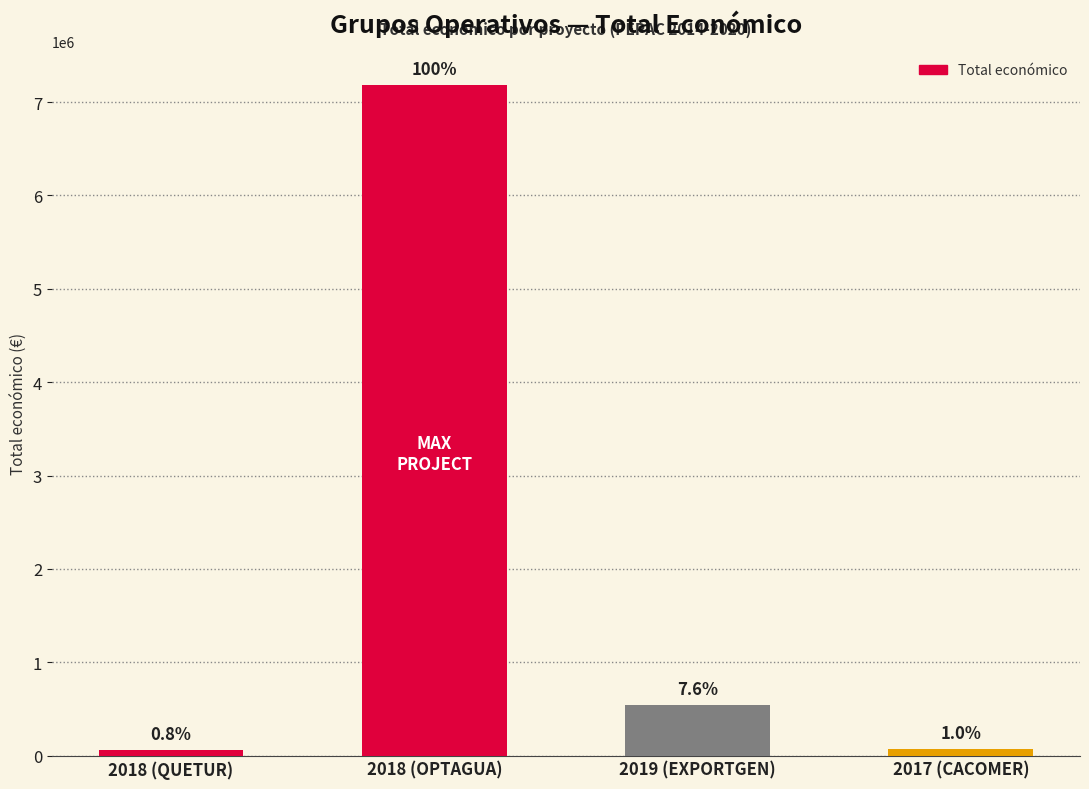

List the labels in order of value, largest first.

2018 (OPTAGUA), 2019 (EXPORTGEN), 2017 (CACOMER), 2018 (QUETUR)